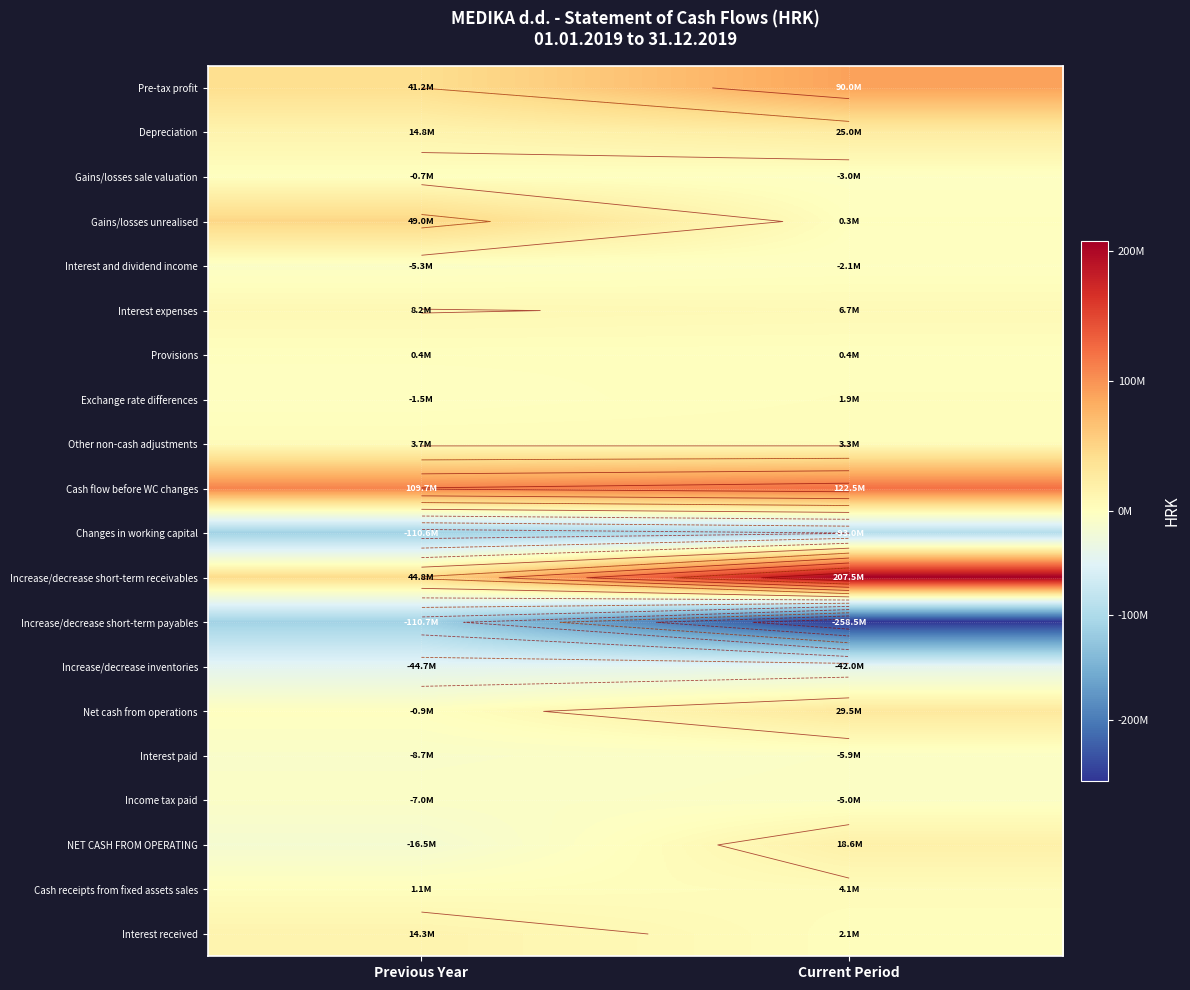

At which label does Pre-tax profit reach its peak?

Current Period